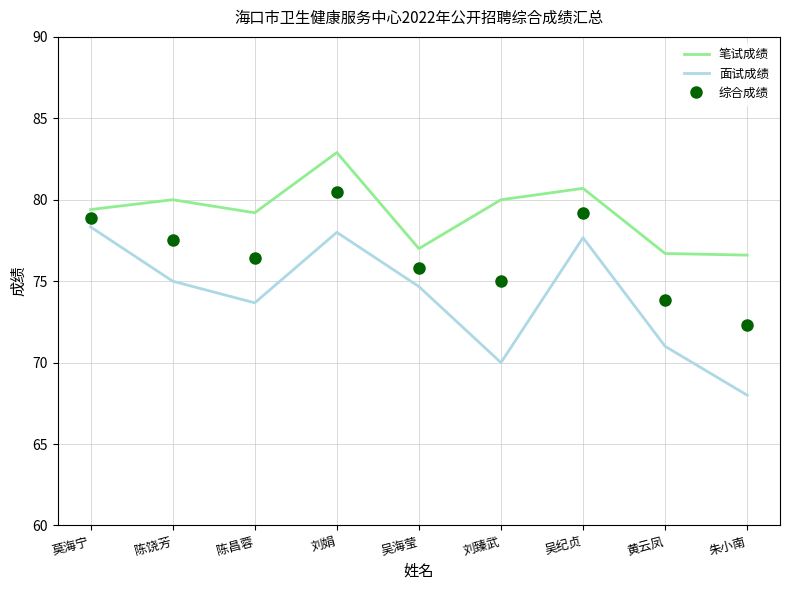

What are all the series names shown in the legend?

笔试成绩, 面试成绩, 综合成绩